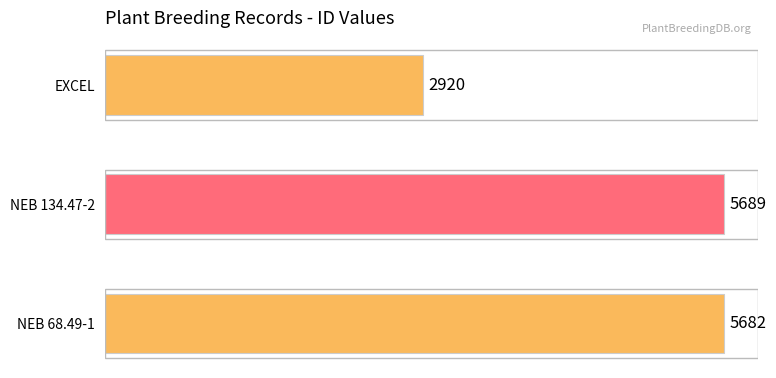

Rank the categories by value from lowest to highest.

EXCEL, NEB 68.49-1, NEB 134.47-2